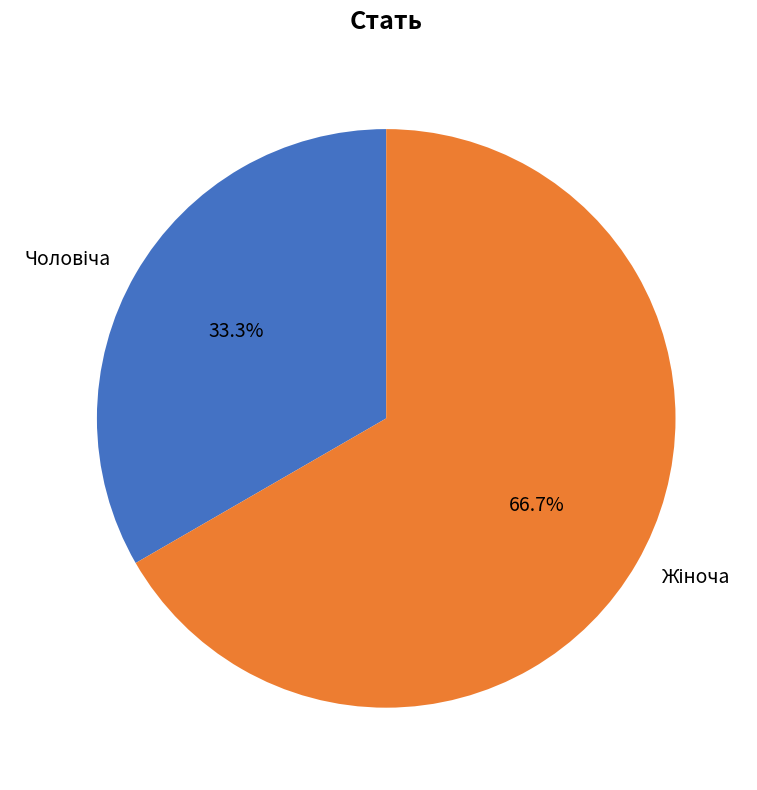

Is there any slice that represents more than half of the pie?

Yes